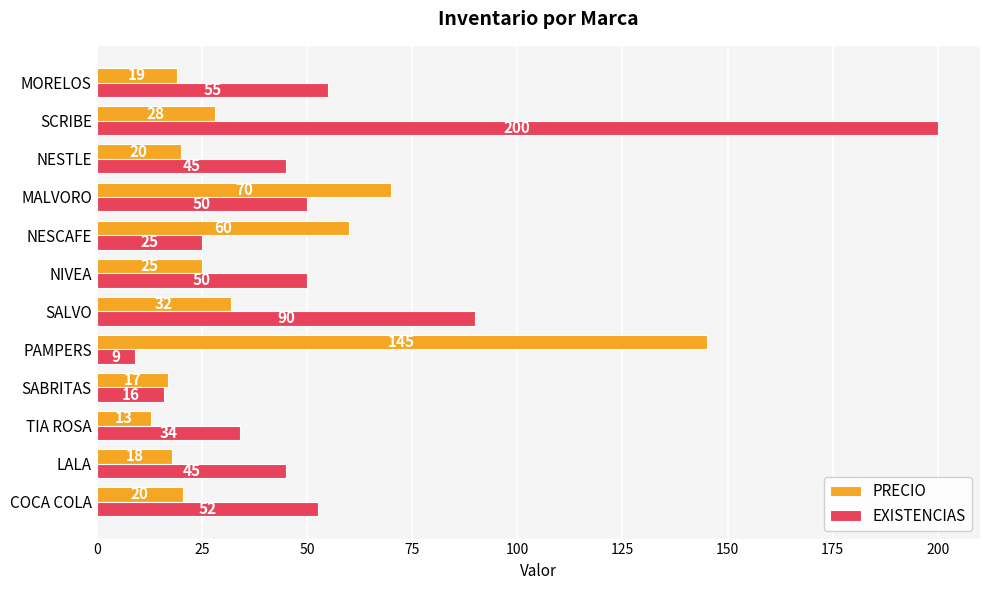

How many distinct data groups are displayed?

2